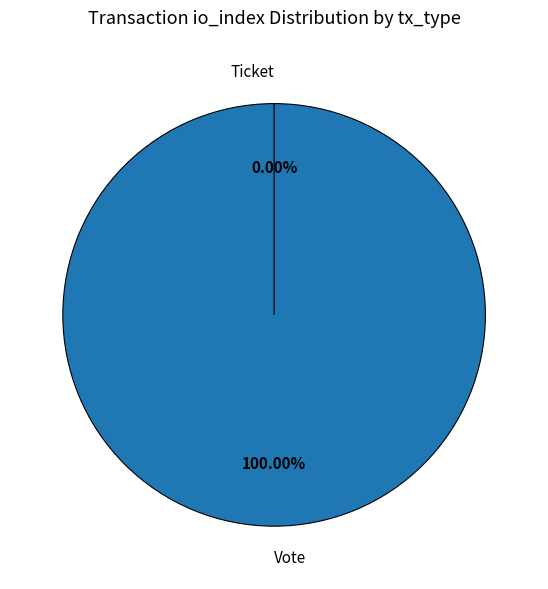

True or false: Vote accounts for 93% of the total.

False